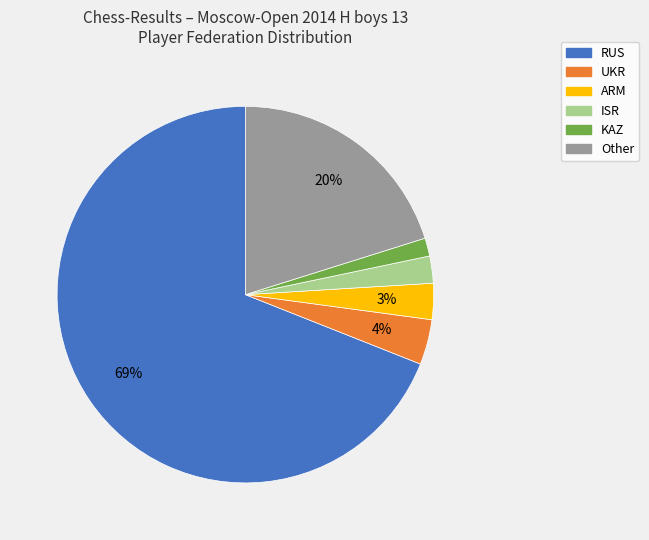

Is the sum of Other and RUS greater than half?

Yes